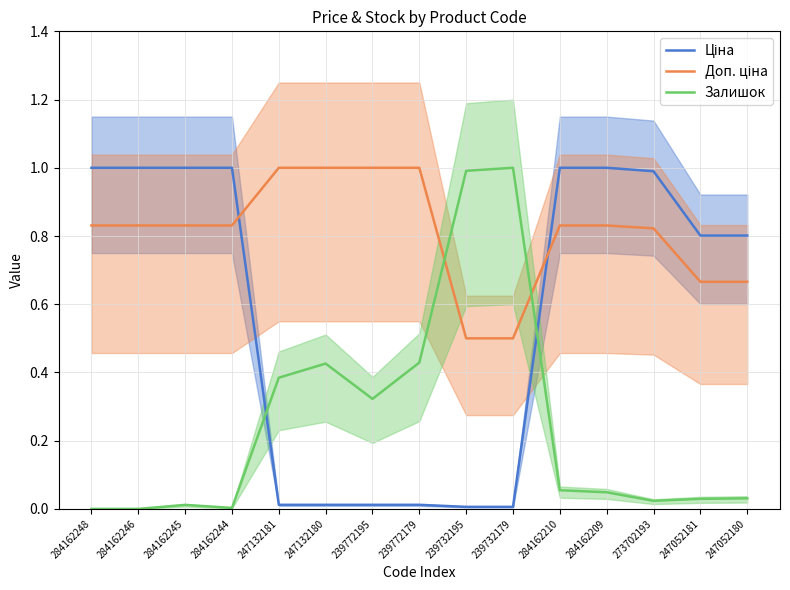

Is it true that Залишок equals 1.5 at 239732179?

False